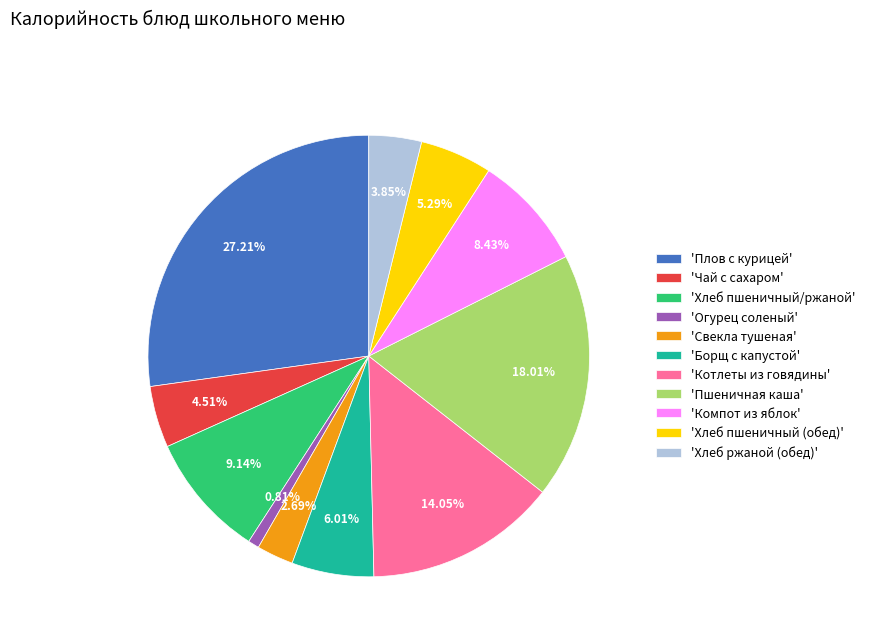

Between 'Чай с сахаром' and 'Огурец соленый', which is larger?

'Чай с сахаром'